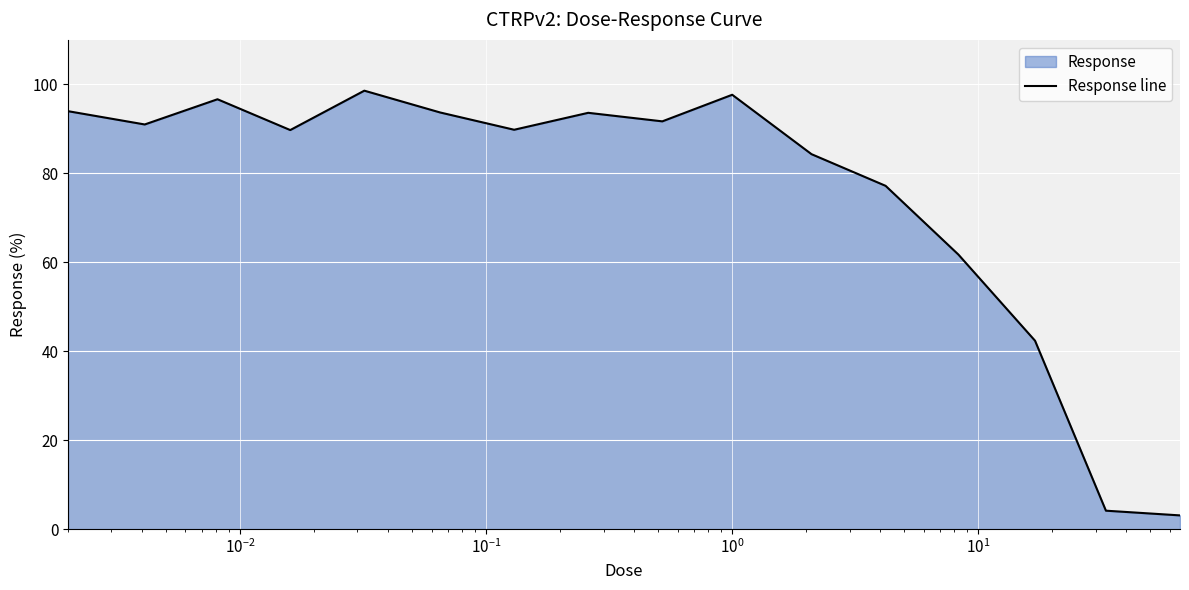

What is the minimum value shown in the chart?

3.1